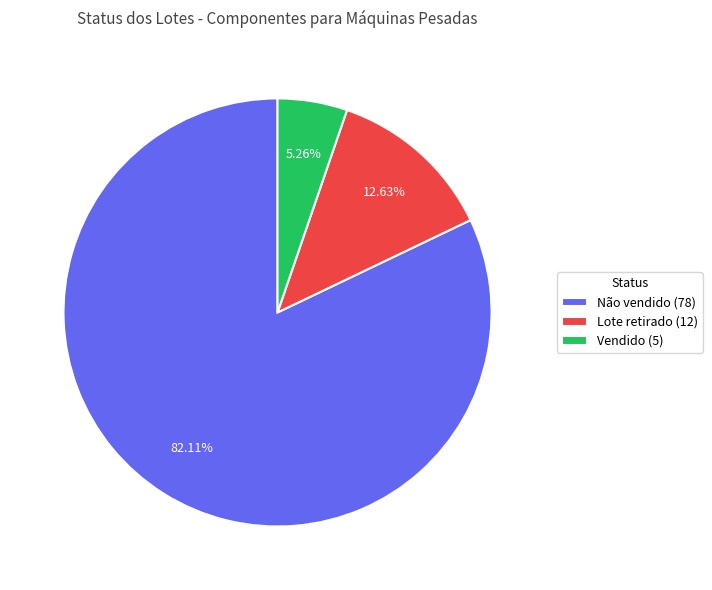

Between Não vendido and Lote retirado, which is larger?

Não vendido